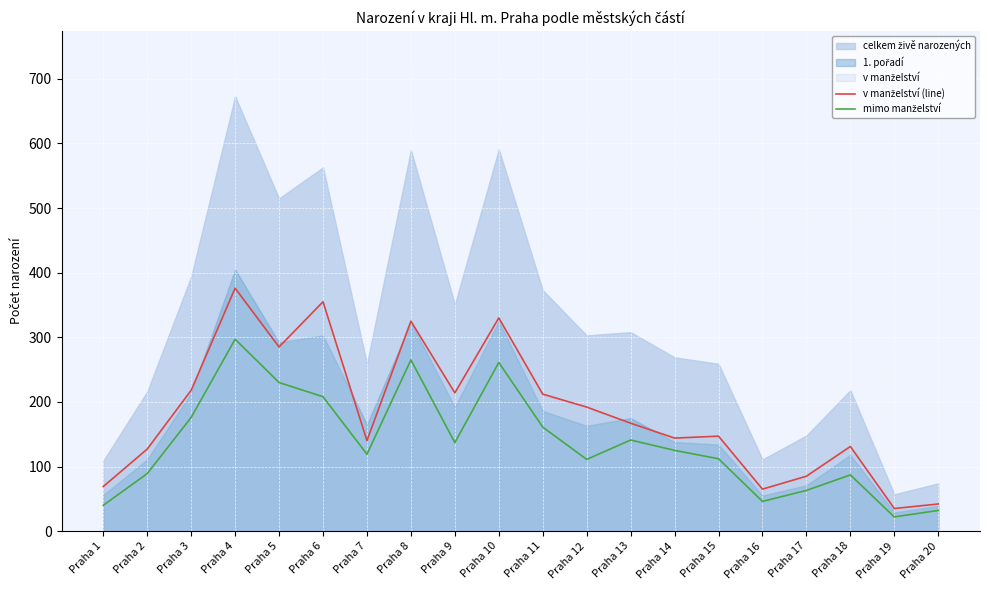

At which category is the sum across all series the highest?

Praha 4